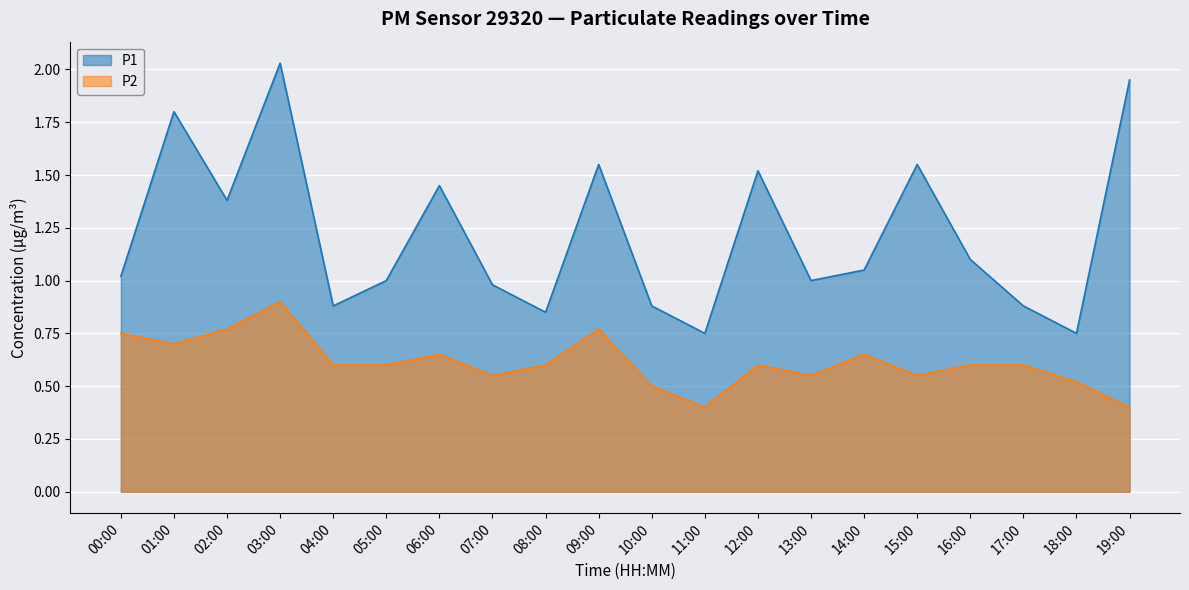

What is the sum of the P2 values at 01:00 and 11:00?

1.1